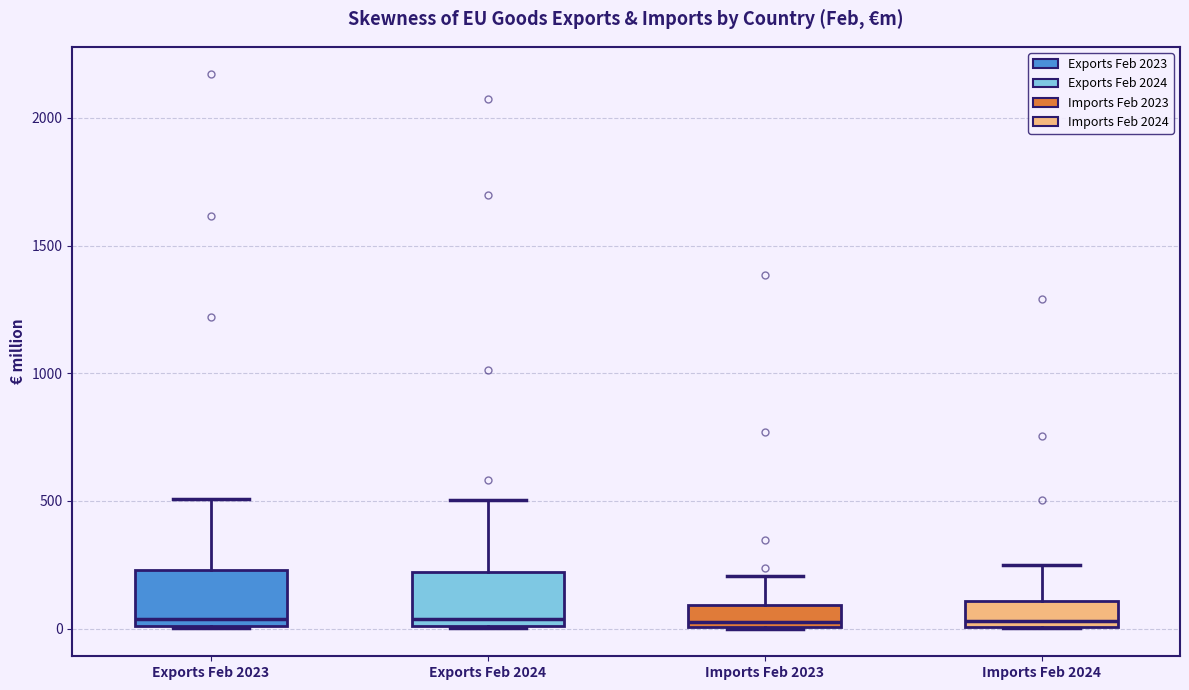

Reading left to right, transcribe this box plot: for each box, give where its median line is, the range the box spans, and where its two whiskers end, as read against the y-axis. The values are not printed on the chart, so give them approximately, as read against the axis.

Exports Feb 2023: median 50, box 0 to 250, whiskers 0 to 500
Exports Feb 2024: median 50, box 0 to 200, whiskers 0 to 500
Imports Feb 2023: median 50, box 0 to 100, whiskers 0 to 200
Imports Feb 2024: median 50, box 0 to 100, whiskers 0 to 250